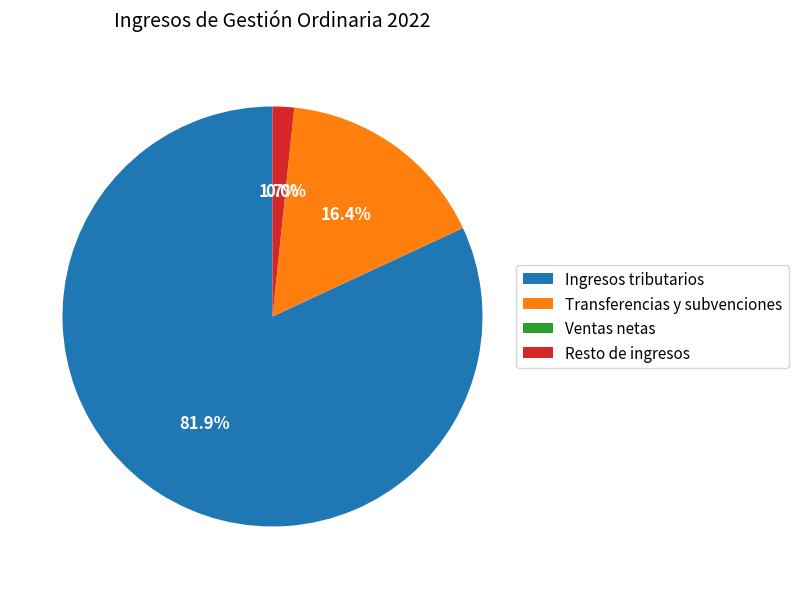

To the nearest percent, what is the average slice percentage?

25%